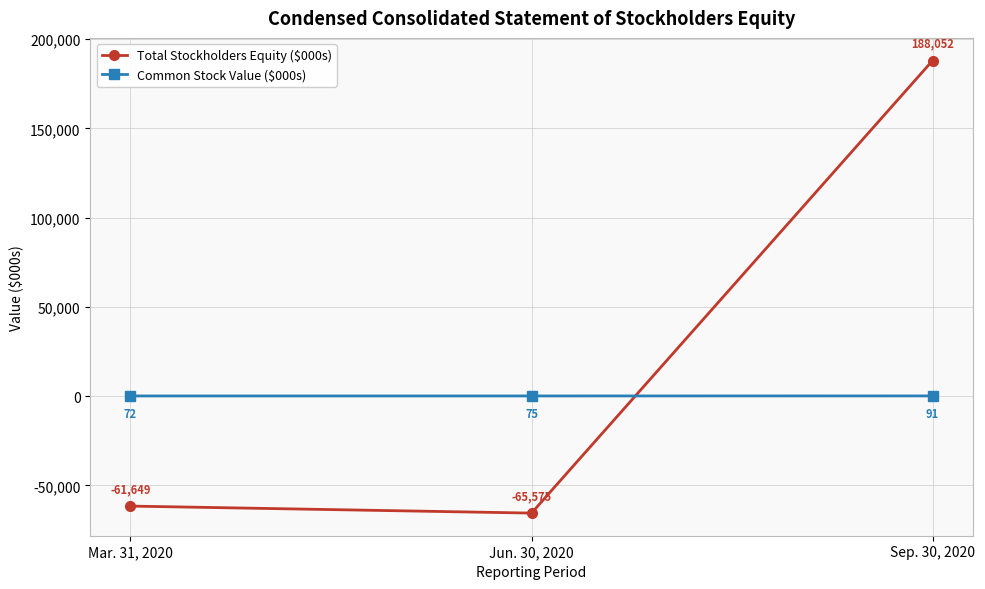

Which series has the largest range (max minus min)?

Total Stockholders Equity ($000s)